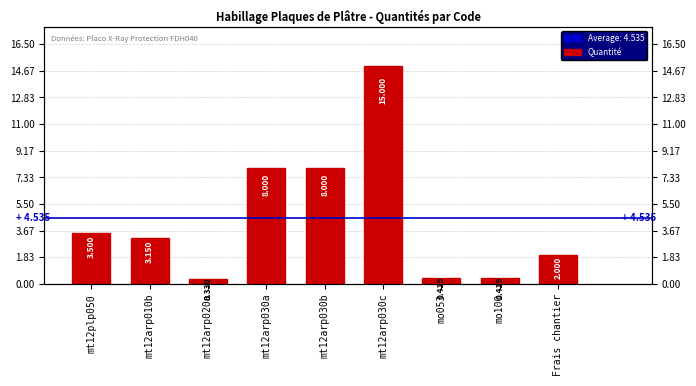

What is the ratio of the value at mt12arp030b to the value at Frais chantier?

4.0